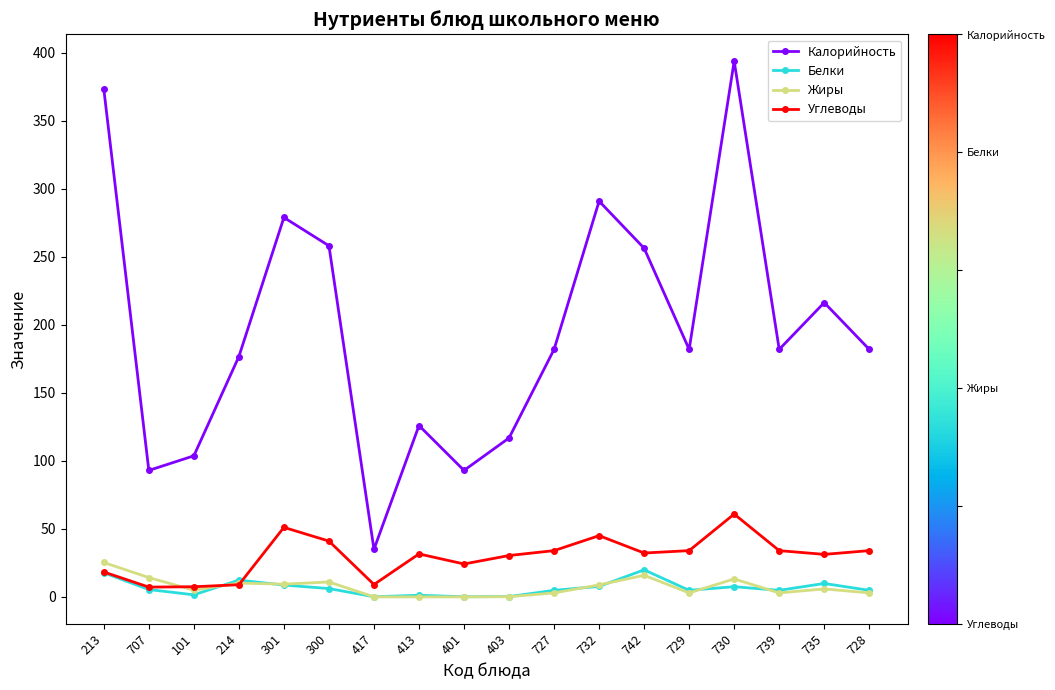

At which label does Углеводы reach its peak?

730